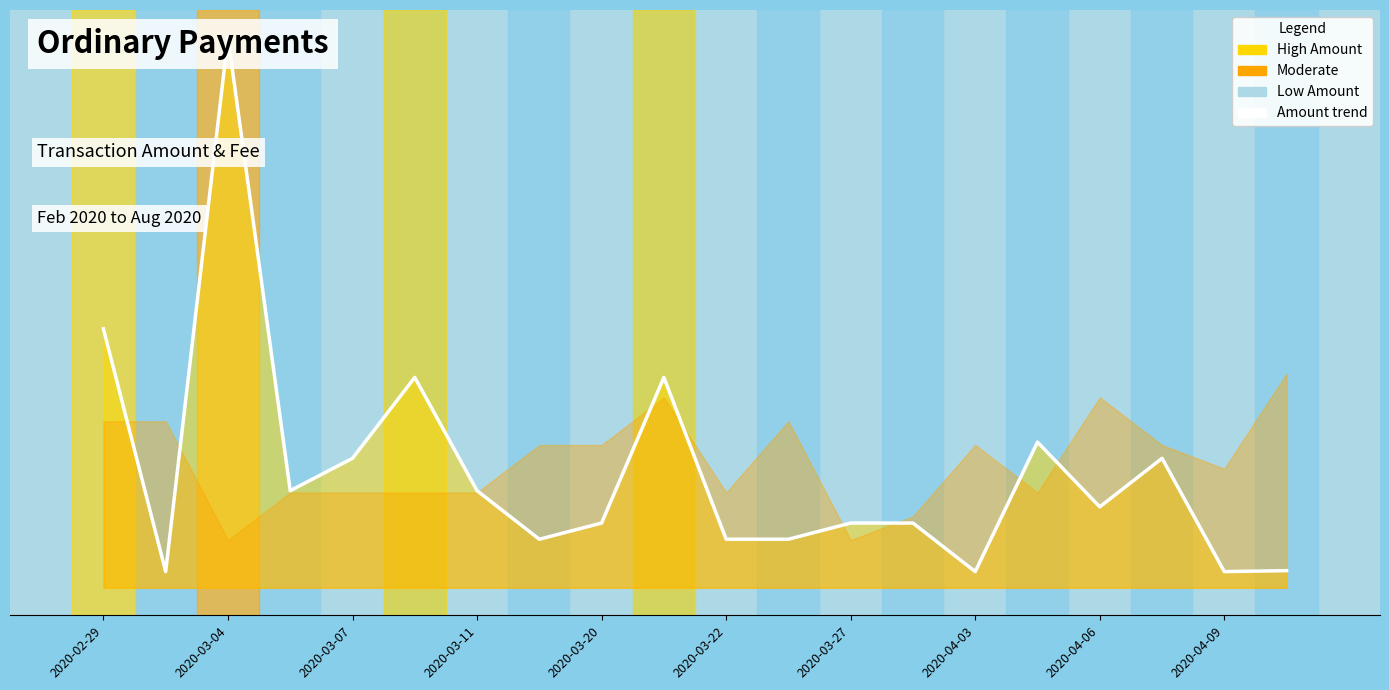

Is it true that the value at 2020-03-04 is 34.0?

True